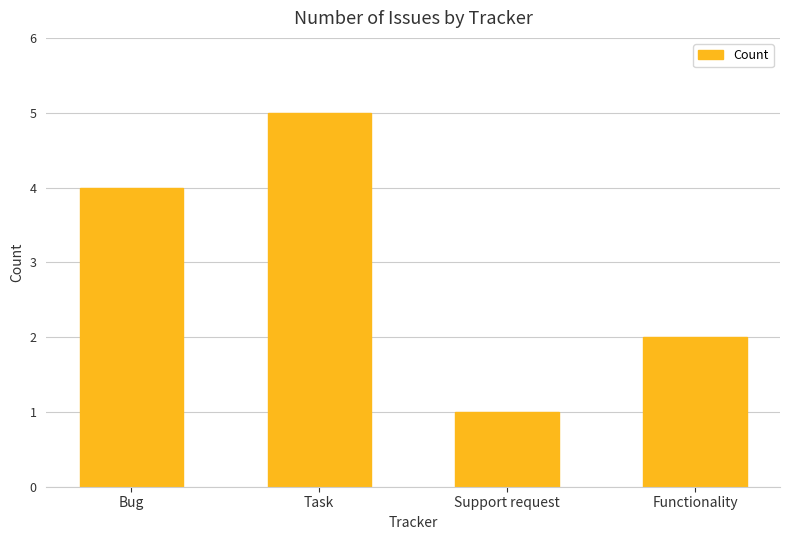

What is the average value?

3